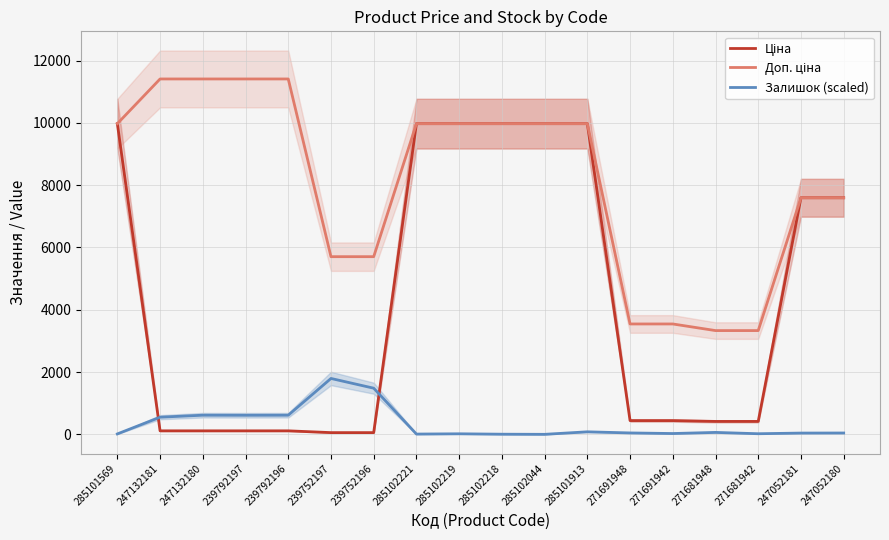

Reading left to right, what are all the values shown in this chart?

Ціна: 9975.0	114.1	114.1	114.1	114.1	57.0	57.0	9975.0	9975.0	9975.0	9975.0	9975.0	443.1	443.1	416.6	416.6	7596.5	7596.5
Доп. ціна: 9975.0	11410.0	11410.0	11410.0	11410.0	5705.0	5705.0	9975.0	9975.0	9975.0	9975.0	9975.0	3545.0	3545.0	3332.5	3332.5	7596.5	7596.5
Залишок (scaled): 14.9	552.5	616.2	614.1	616.2	1795.5	1483.1	10.6	19.1	6.4	2.1	82.9	46.7	27.6	63.7	21.2	42.5	44.6